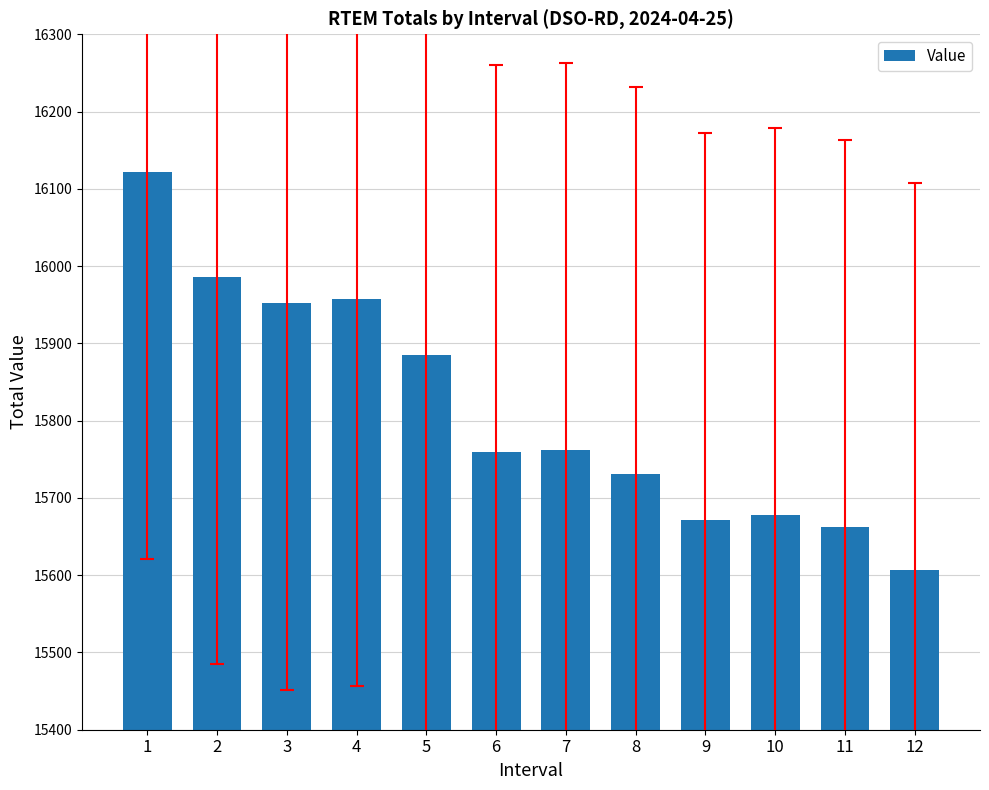

How many values exceed 15761?

6